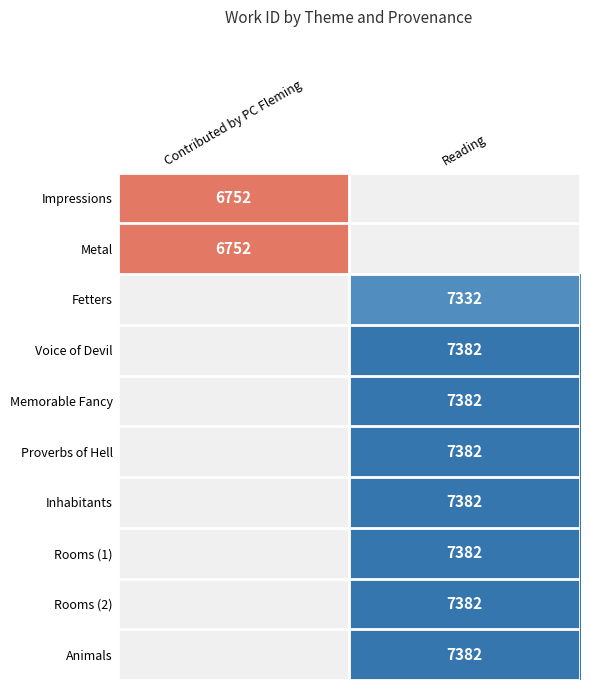

The Rooms (1) series shows 13137 at Reading. True or false?

False